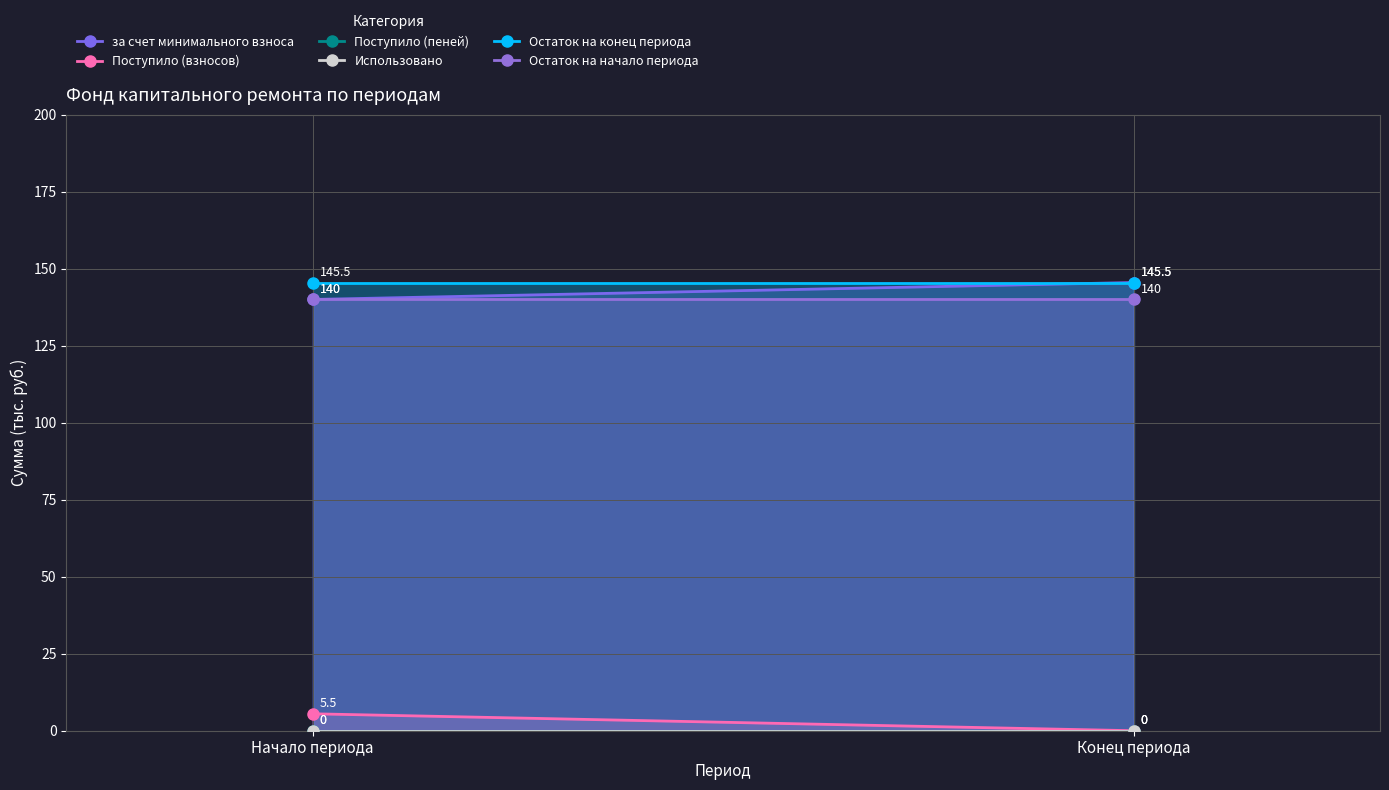

What is the label of the 1st point from the right?

Конец периода